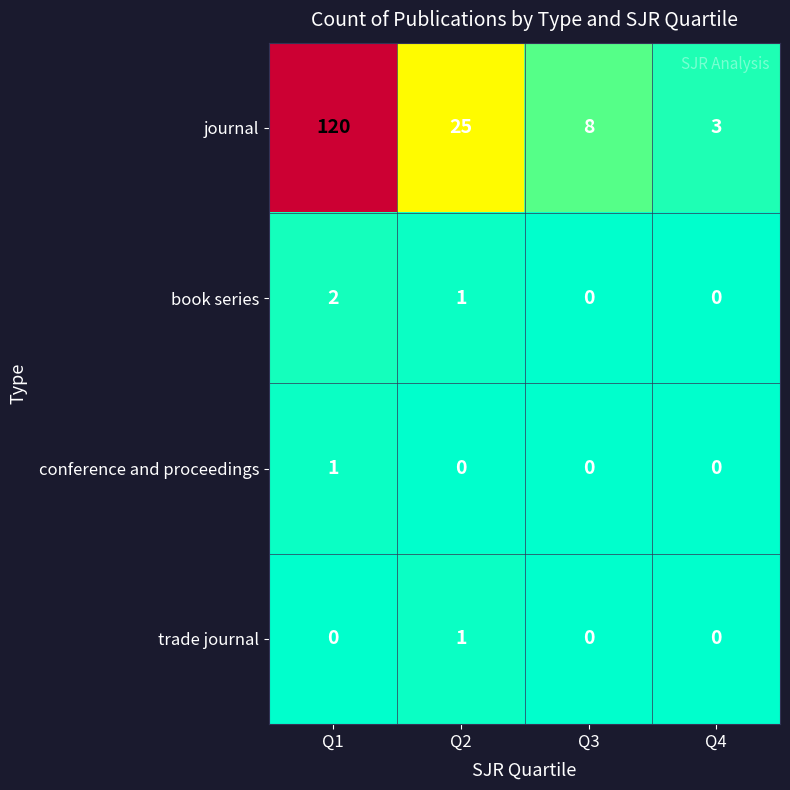

How many distinct data groups are displayed?

4